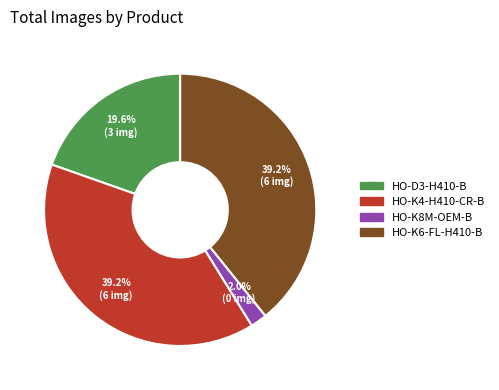

Is there a majority slice in this chart?

No